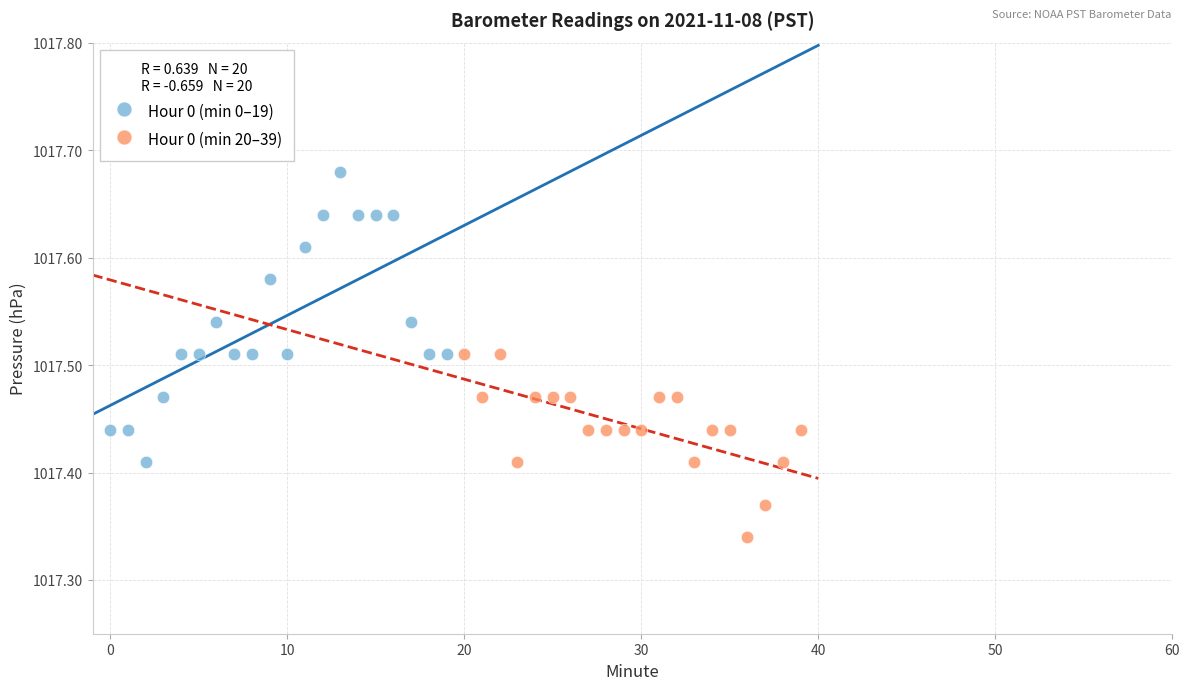

What are all the series names shown in the legend?

Hour 0 (min 0–19), Hour 0 (min 20–39)